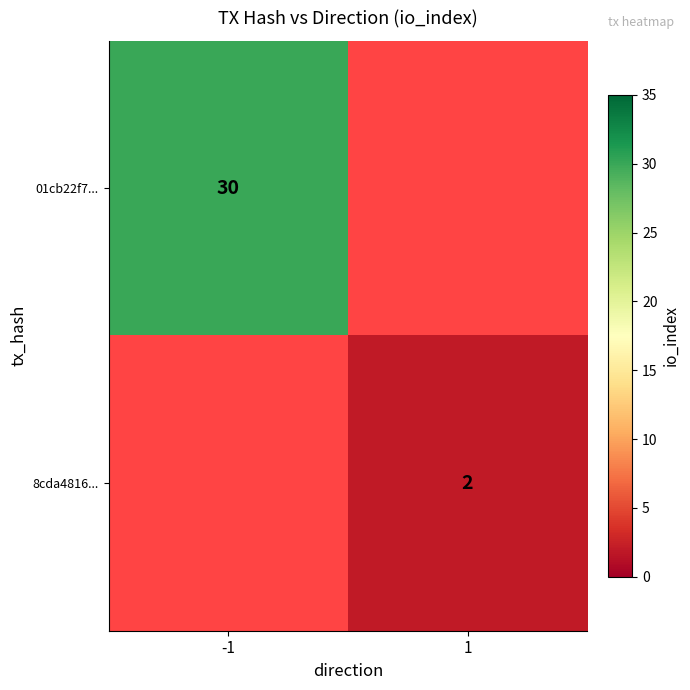

Which category has the highest value across all series?

-1